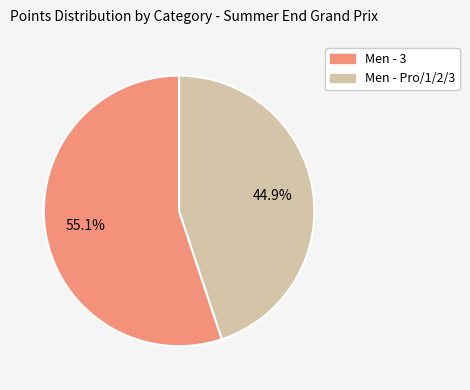

What is the majority slice?

Men - 3